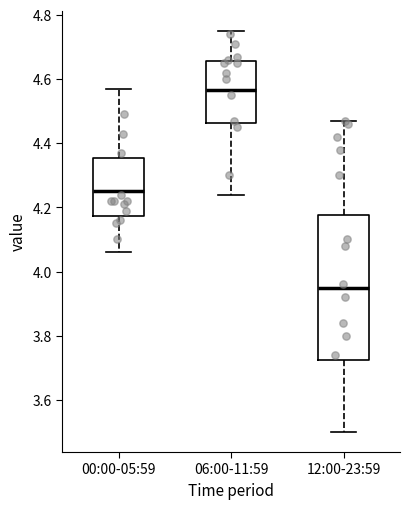

Comparing the boxes themselves (not the whiskers), which one is the tallest?

12:00-23:59